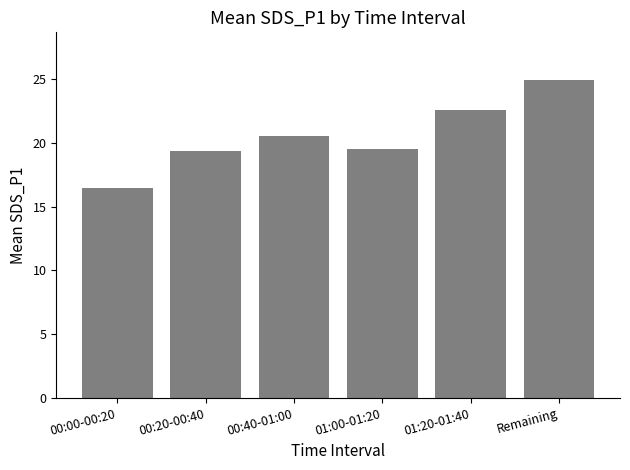

What is the average value?

20.6